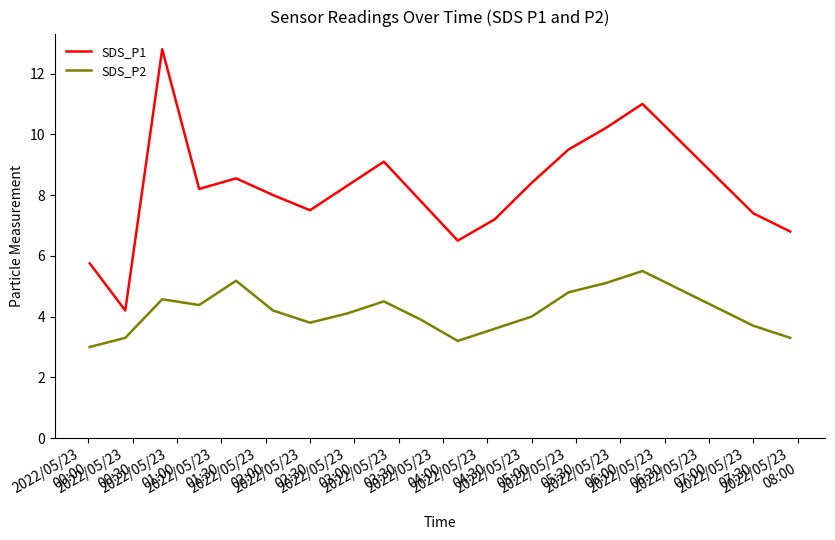

Rank the series by their maximum value, from lowest to highest.

SDS_P2, SDS_P1